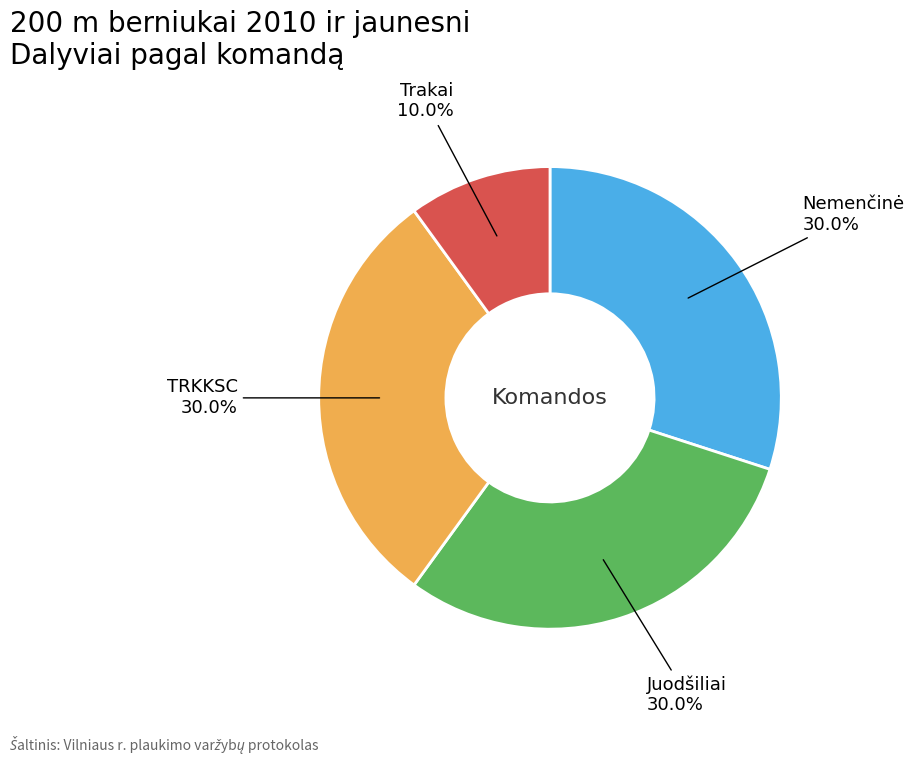

Is there a majority slice in this chart?

No